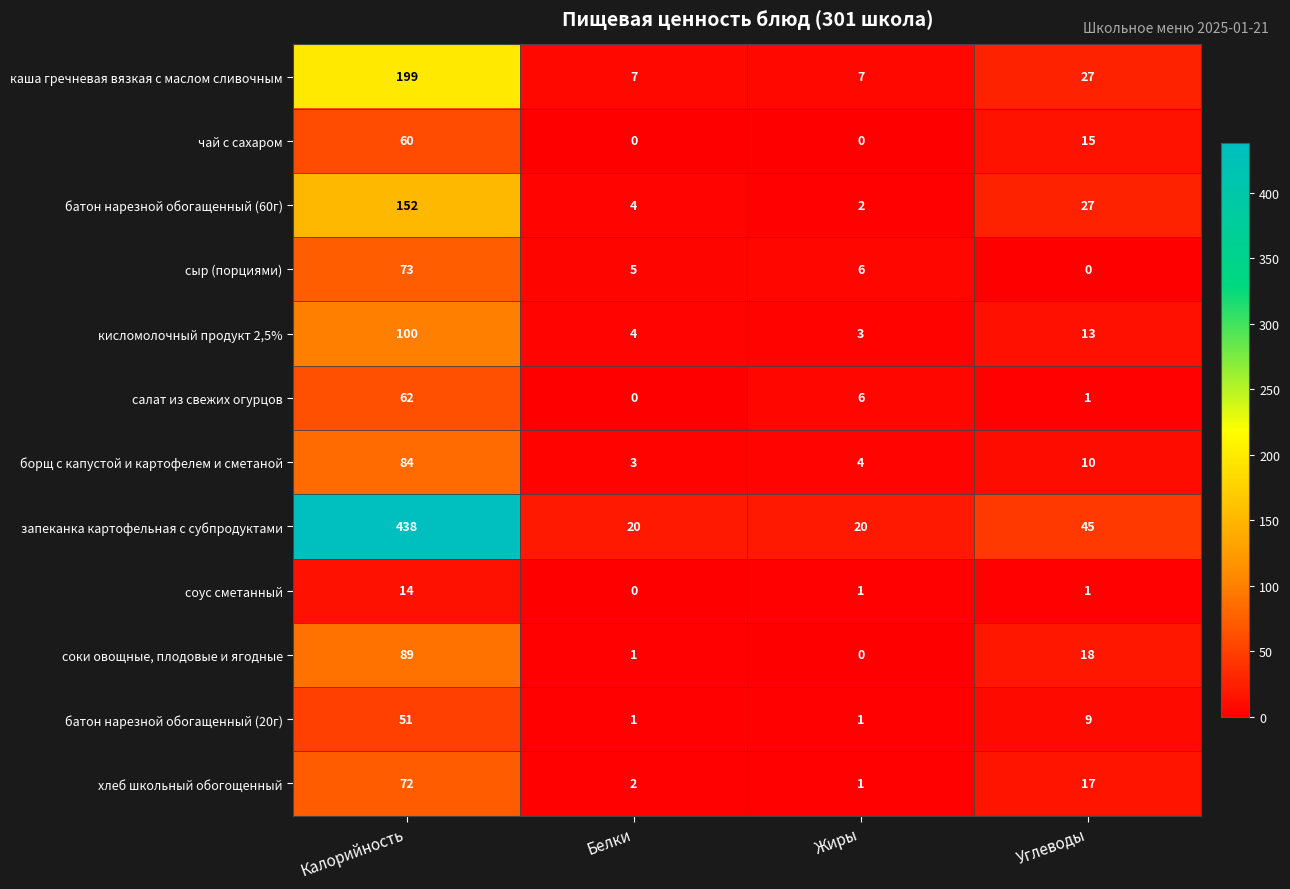

How many categories are shown in the chart?

4